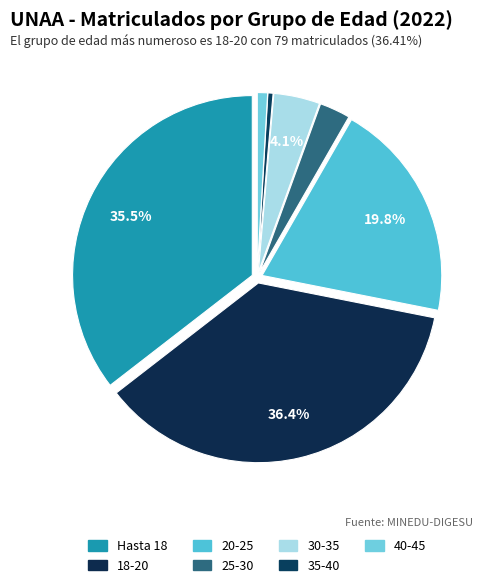

How many segments does this pie chart have?

7